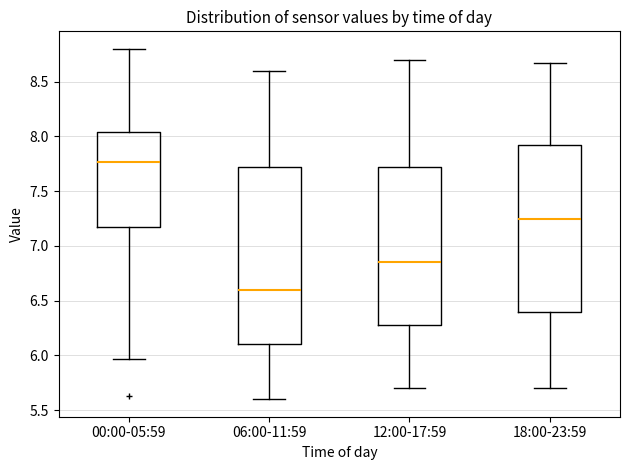

Reading left to right, read every box against the y-axis: the position of its median line, the range the box covers, and the ends of its whiskers. The values are not printed on the chart, so give them approximately, as read against the axis.

00:00-05:59: median 7.75, box 7.20 to 8.05, whiskers 5.95 to 8.80
06:00-11:59: median 6.60, box 6.10 to 7.75, whiskers 5.60 to 8.60
12:00-17:59: median 6.85, box 6.30 to 7.75, whiskers 5.70 to 8.70
18:00-23:59: median 7.25, box 6.40 to 7.95, whiskers 5.70 to 8.65